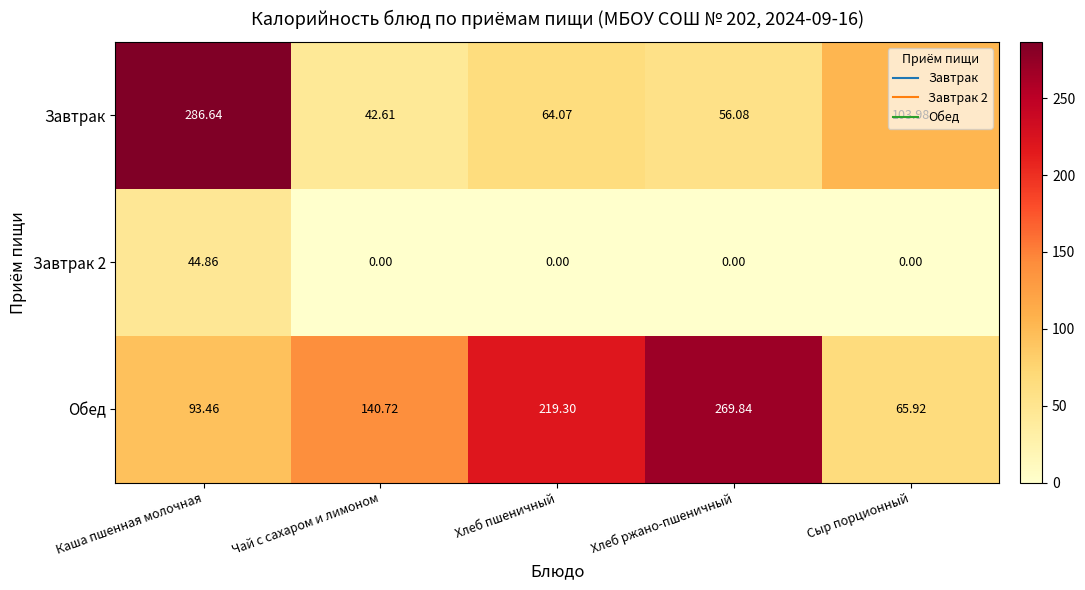

At which label does Завтрак reach its minimum?

Чай с сахаром и лимоном